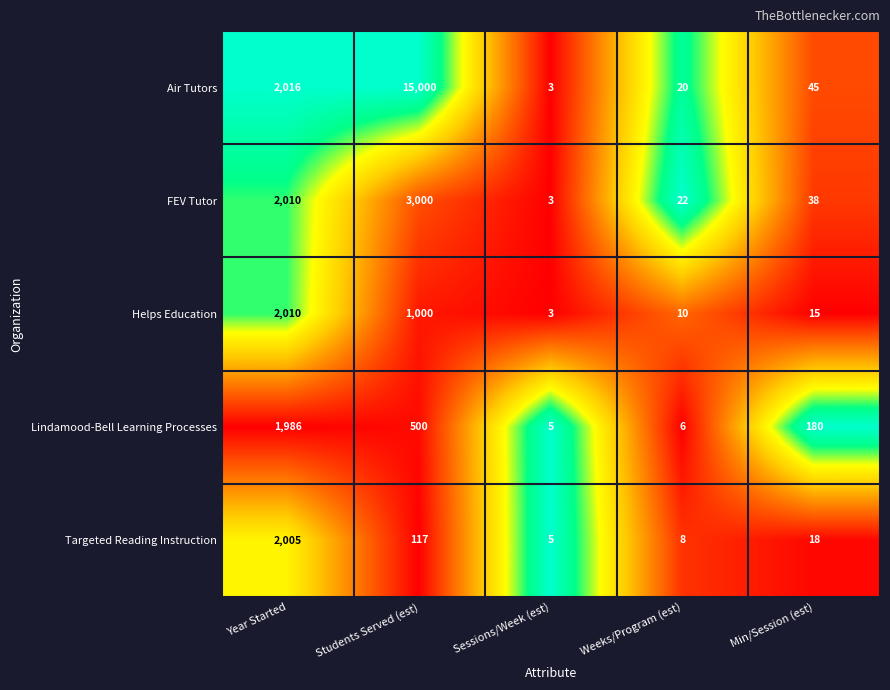

The Air Tutors series shows 45 at Min/Session (est). True or false?

True